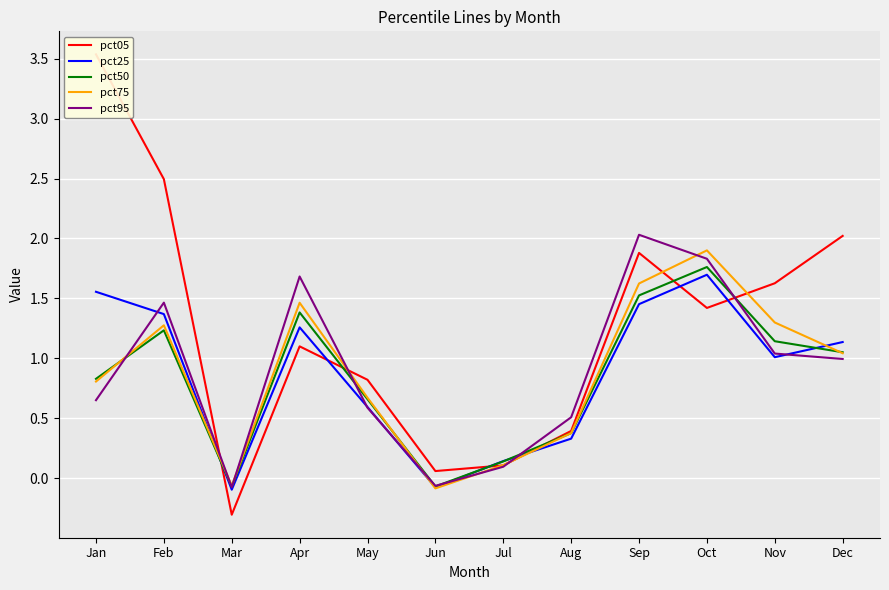

Between Jan and Jul, which is larger?

Jan